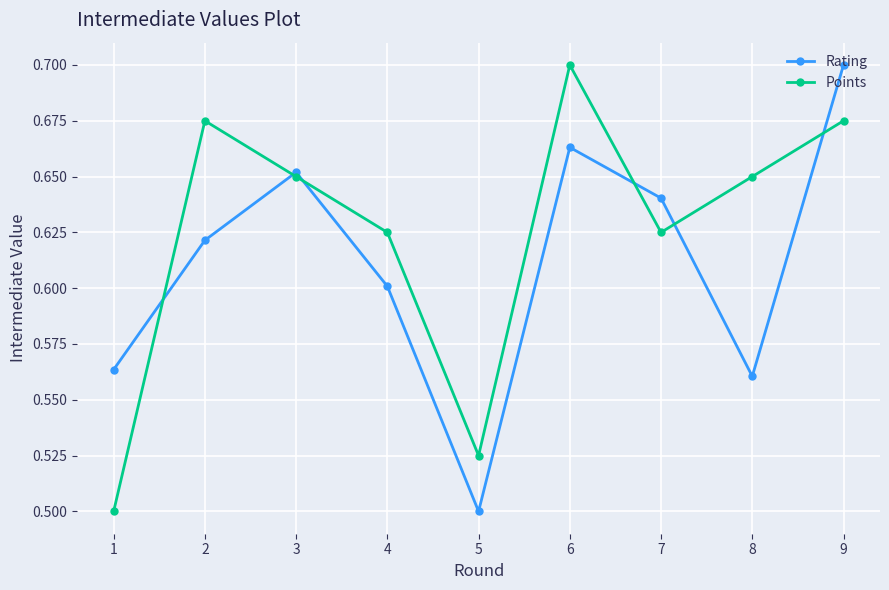

The Rating series shows 0.9 at 7. True or false?

False